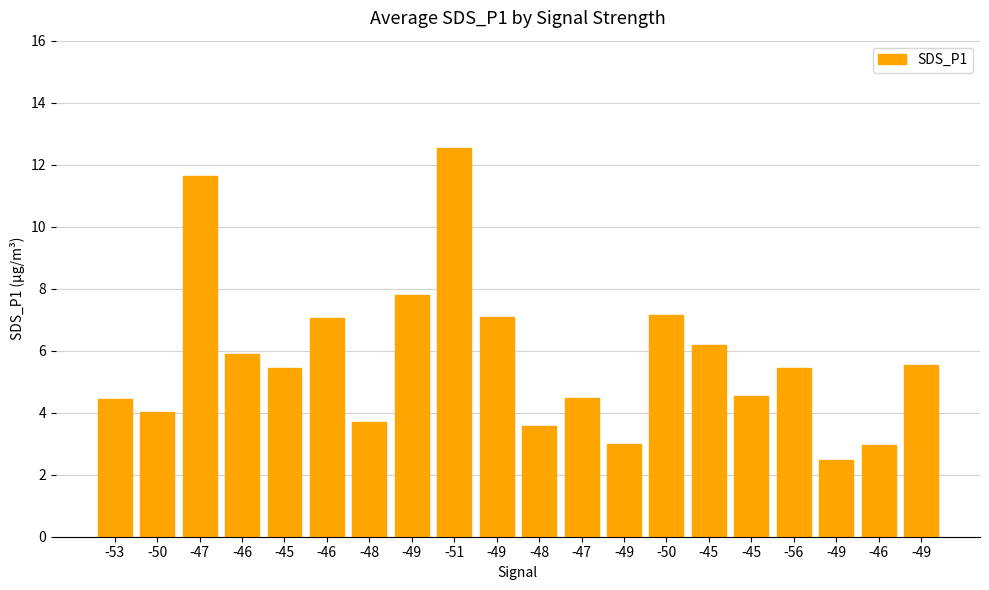

Reading left to right, list all the values displayed in this chart.

-53=4.4	-50=4.0	-47=11.6	-46=5.9	-45=5.4	-46=7.0	-48=3.7	-49=7.8	-51=12.6	-49=7.1	-48=3.6	-47=4.5	-49=3.0	-50=7.2	-45=6.2	-45=4.5	-56=5.4	-49=2.5	-46=3.0	-49=5.5